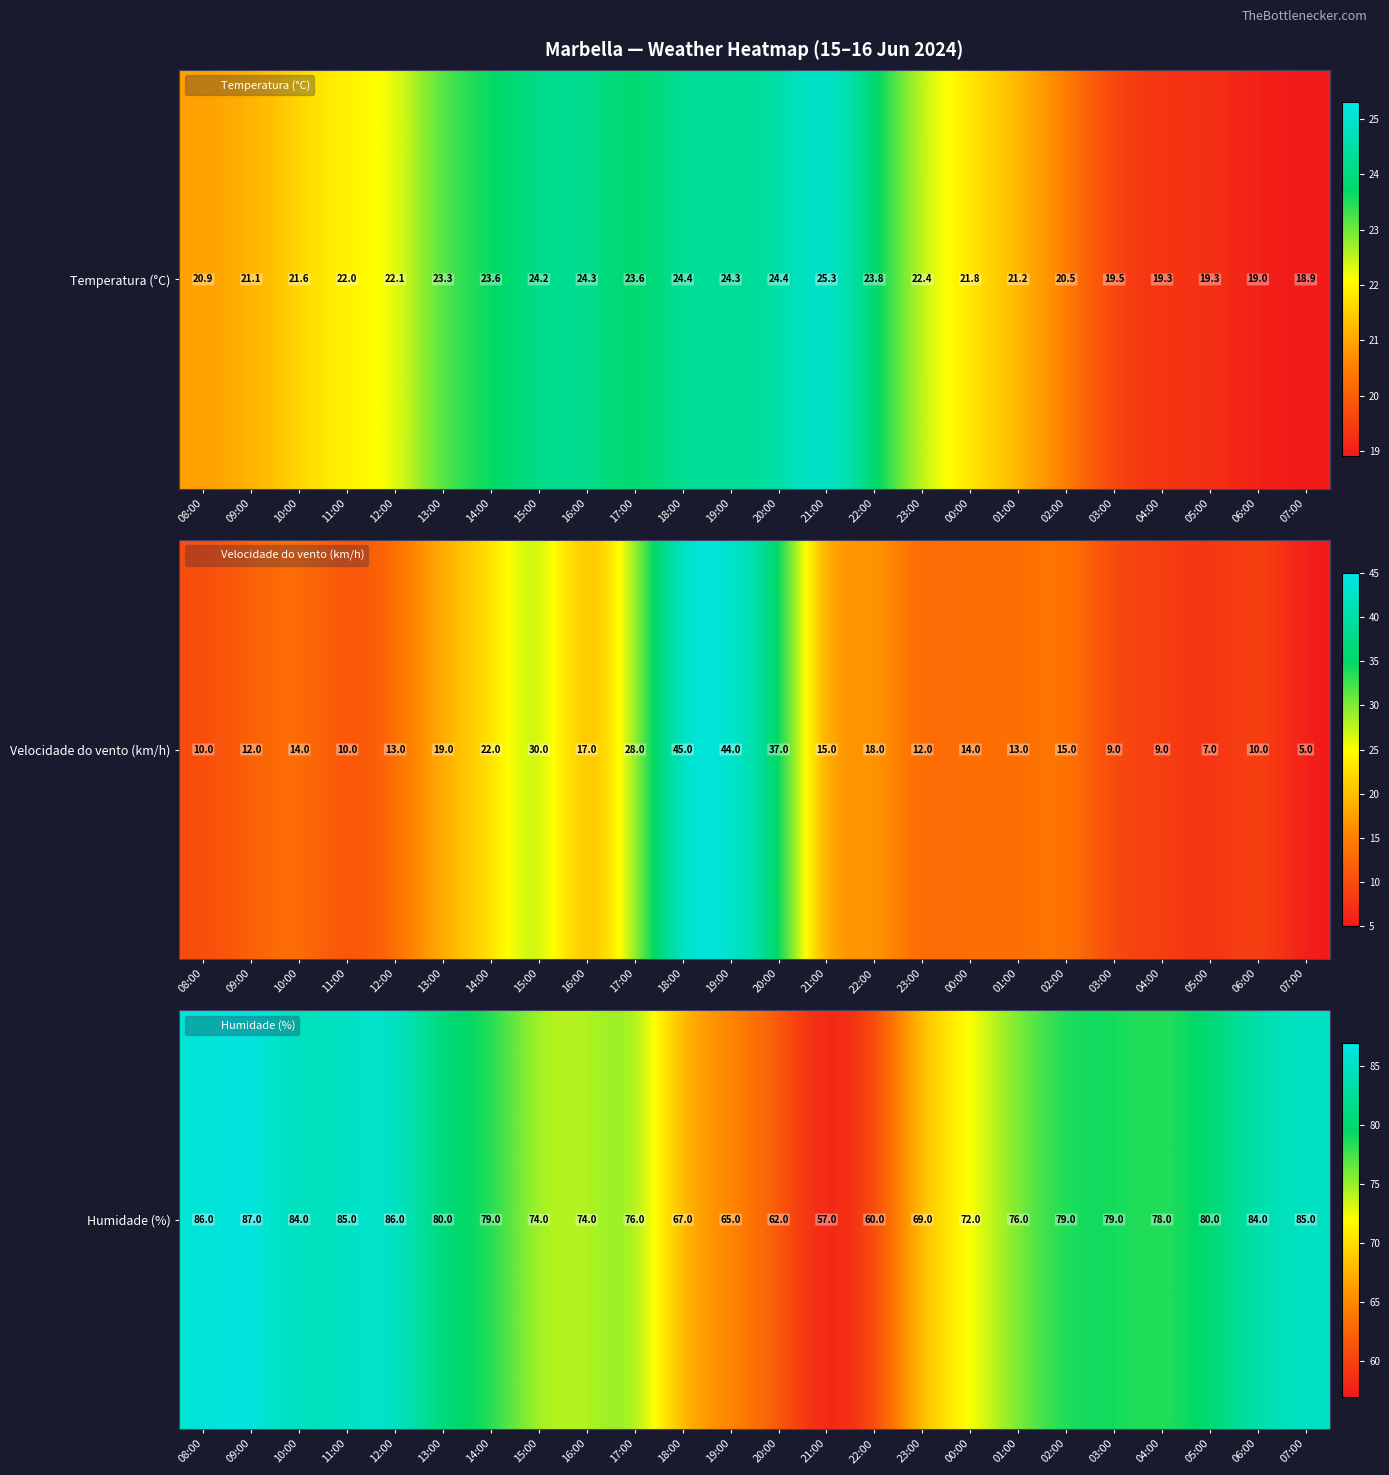

At which category does the chart reach its peak across all series?

09:00